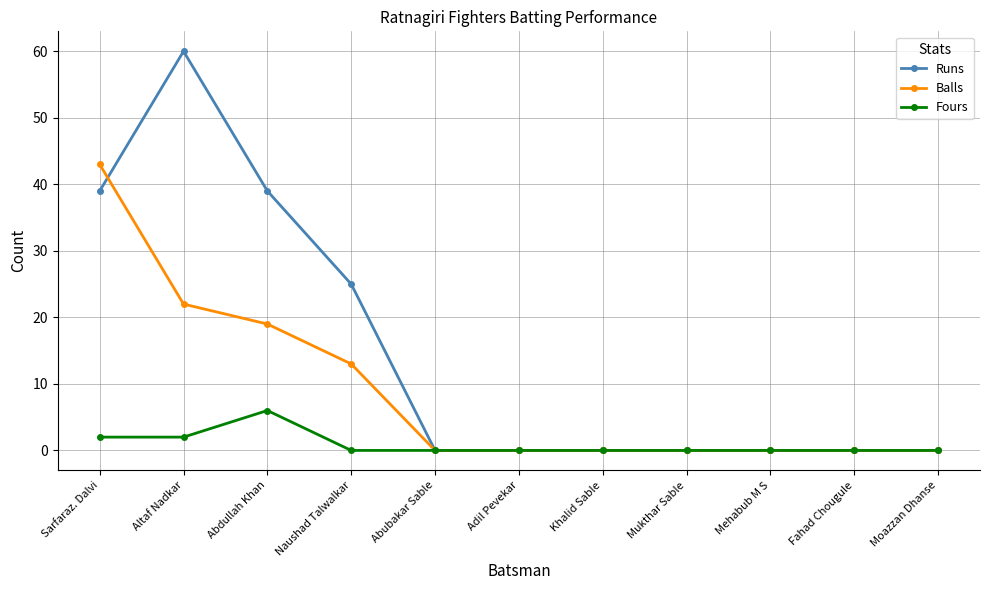

The Runs series shows -30 at Khalid Sable. True or false?

False